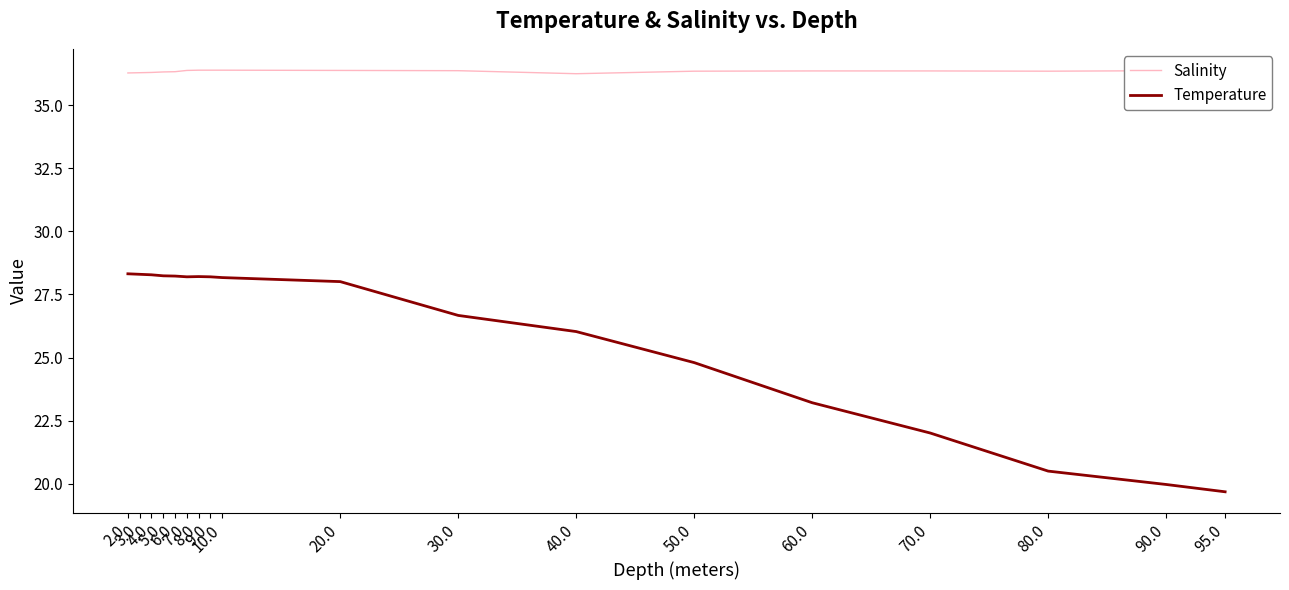

What position from the left is 60.0?

14